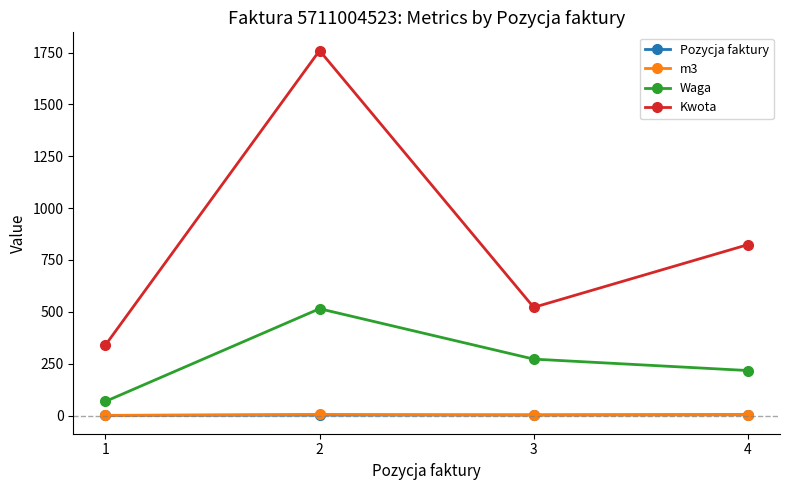

Rank the categories by Kwota value from highest to lowest.

2, 4, 3, 1